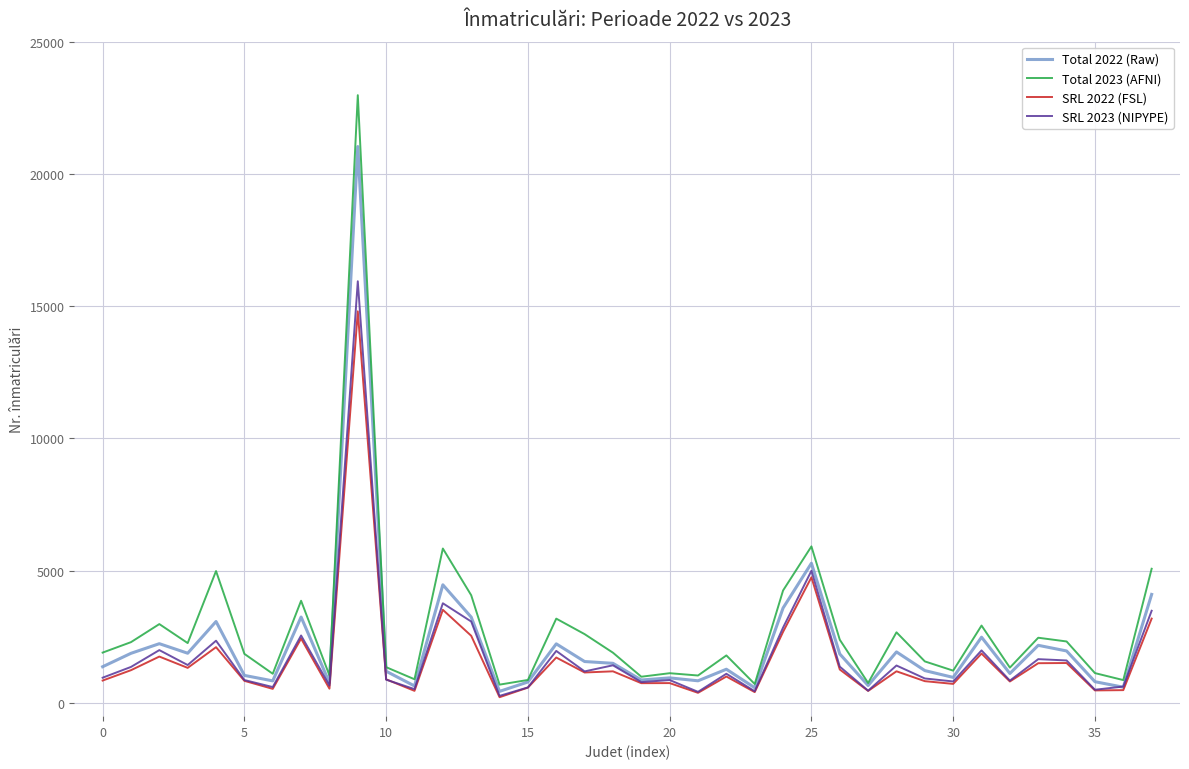

Which series has the widest spread of values?

Total 2023 (AFNI)